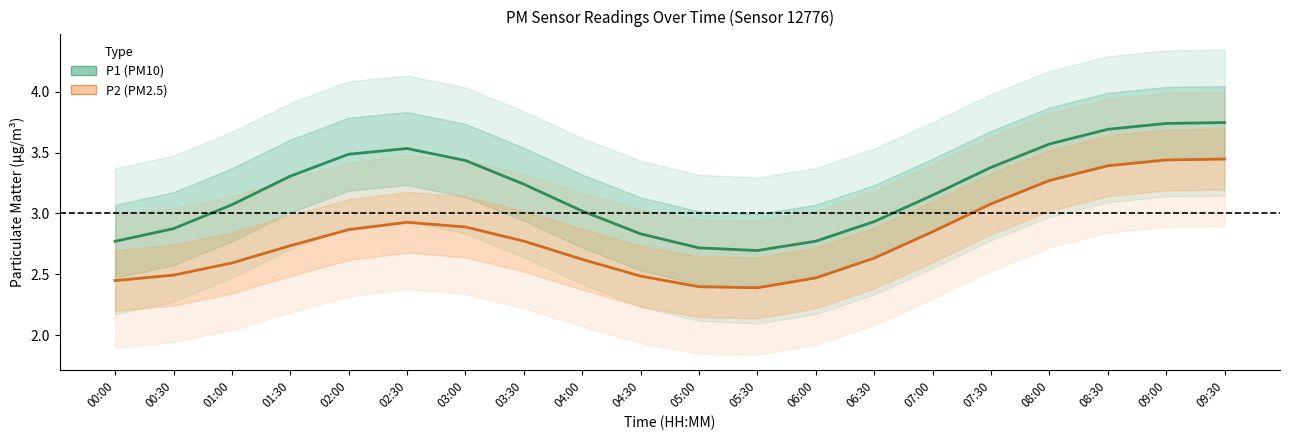

How many values in the P1 series are below 3?

7